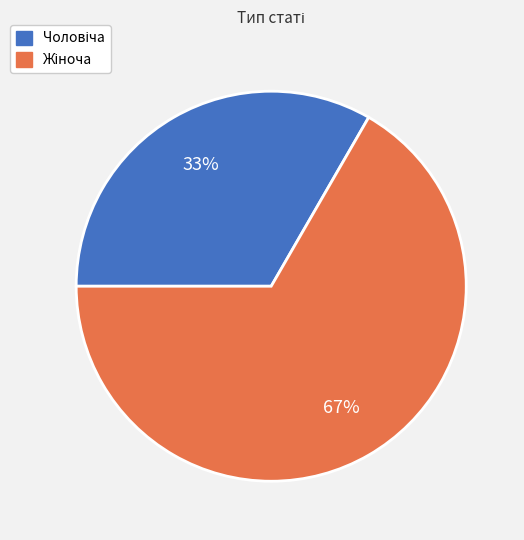

Is there any slice that represents more than half of the pie?

Yes